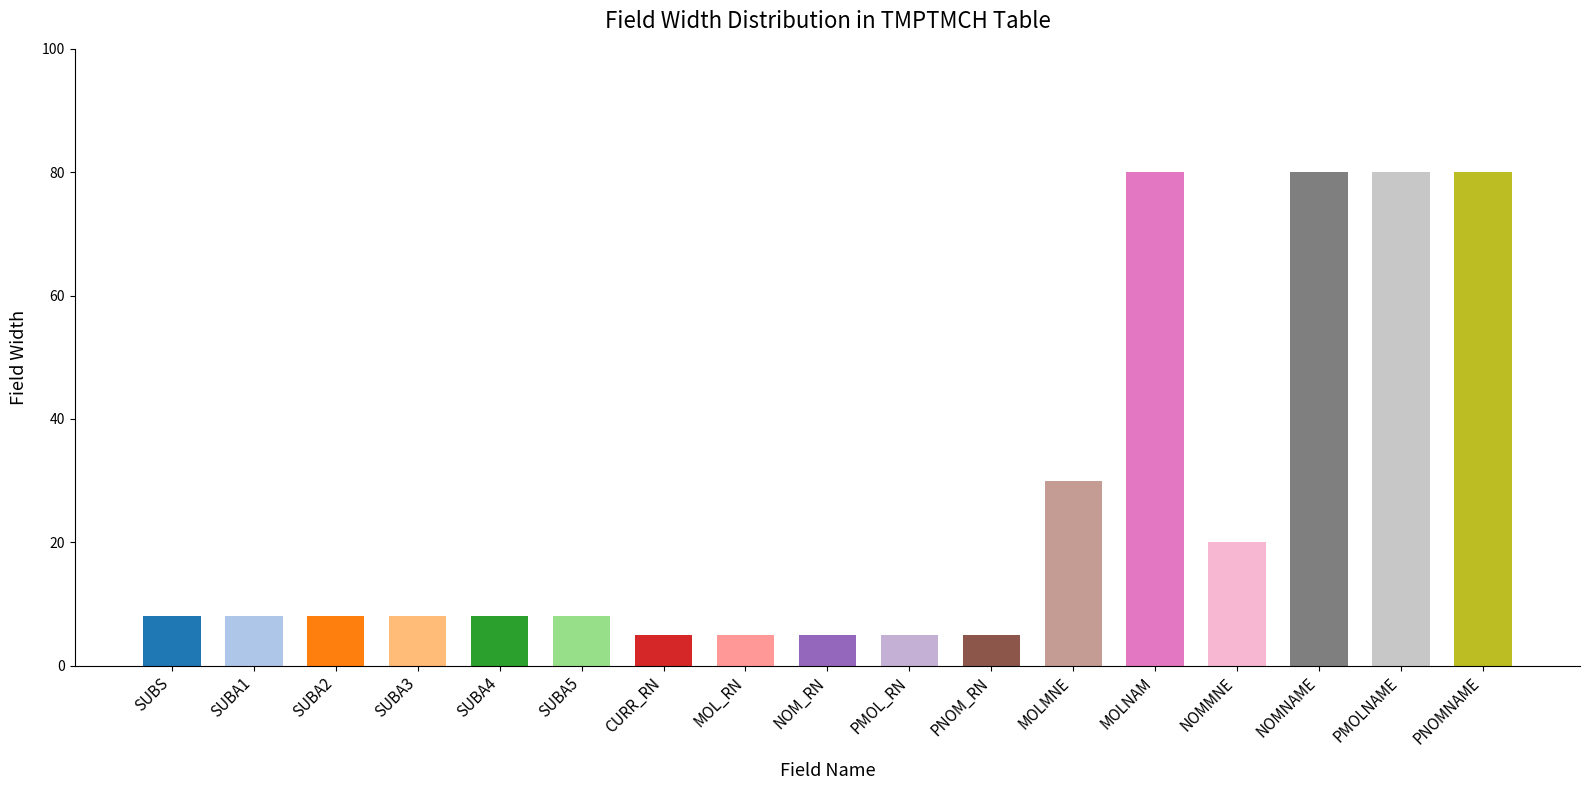

What is the greatest value displayed?

80